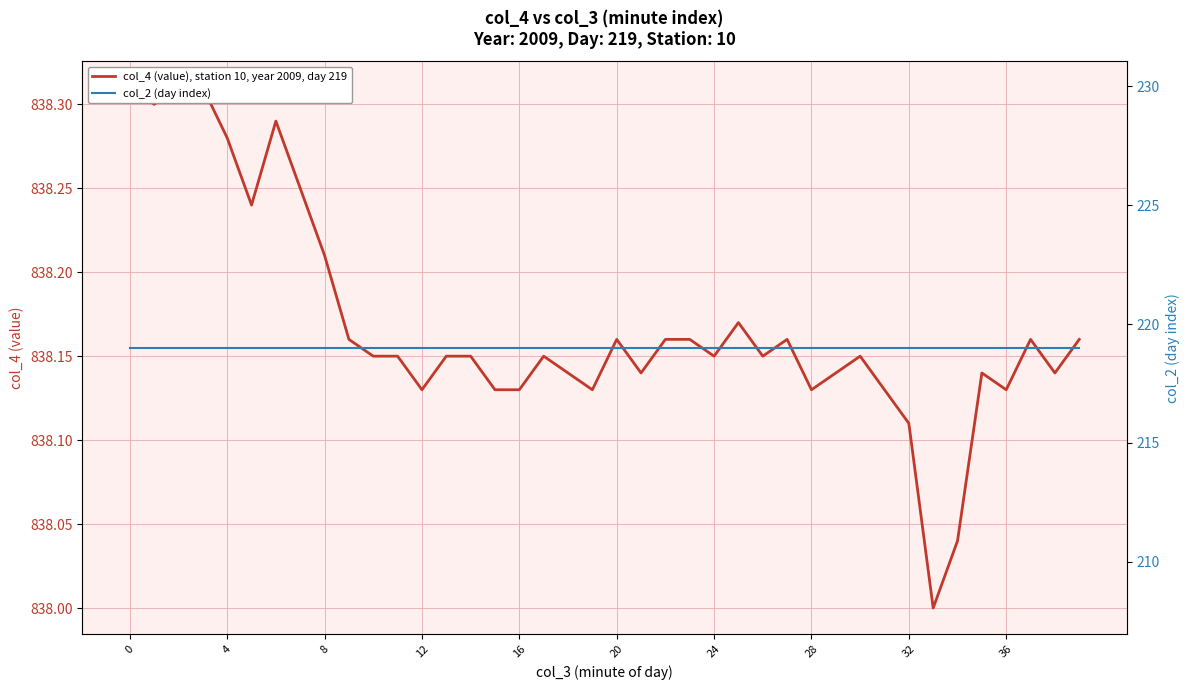

At how many categories does at least one series exceed 420?

40